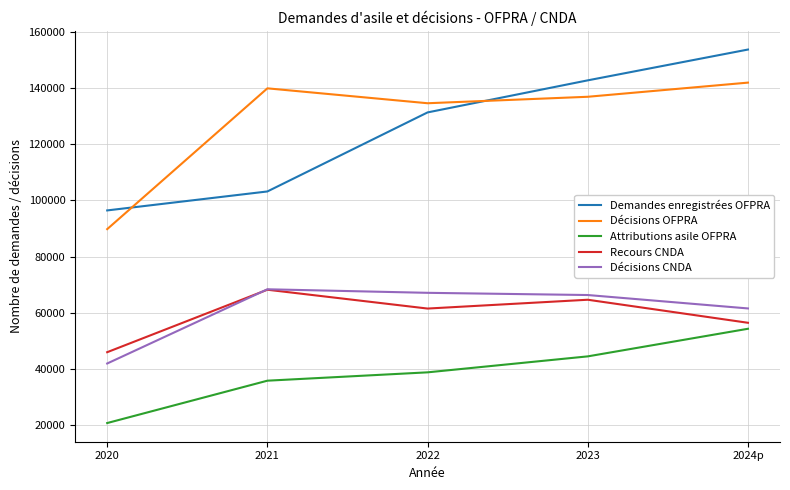

What is the difference between the second highest and minimum values in the Recours CNDA series?

18642